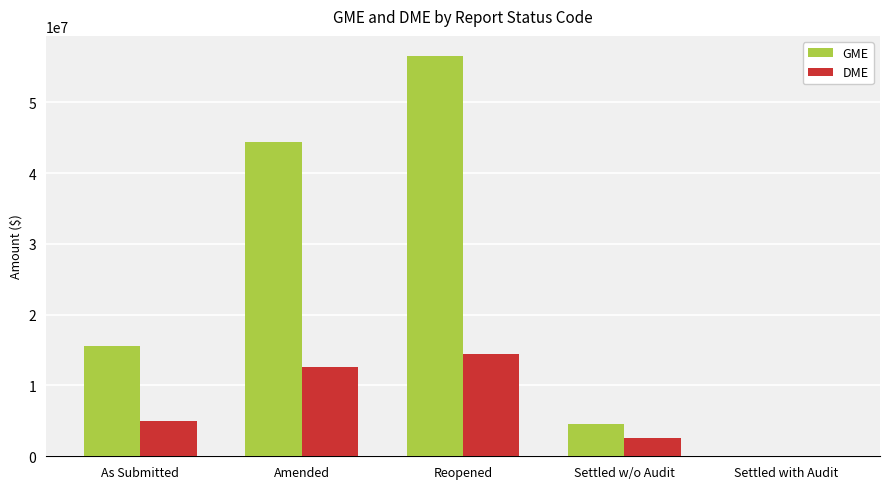

Reading right to left, transcribe all the data shown in this chart.

GME: Settled with Audit=33330	Settled w/o Audit=4614743	Reopened=56543964	Amended=44455501	As Submitted=15608498
DME: Settled with Audit=33330	Settled w/o Audit=2539989	Reopened=14500803	Amended=12636439	As Submitted=4931304